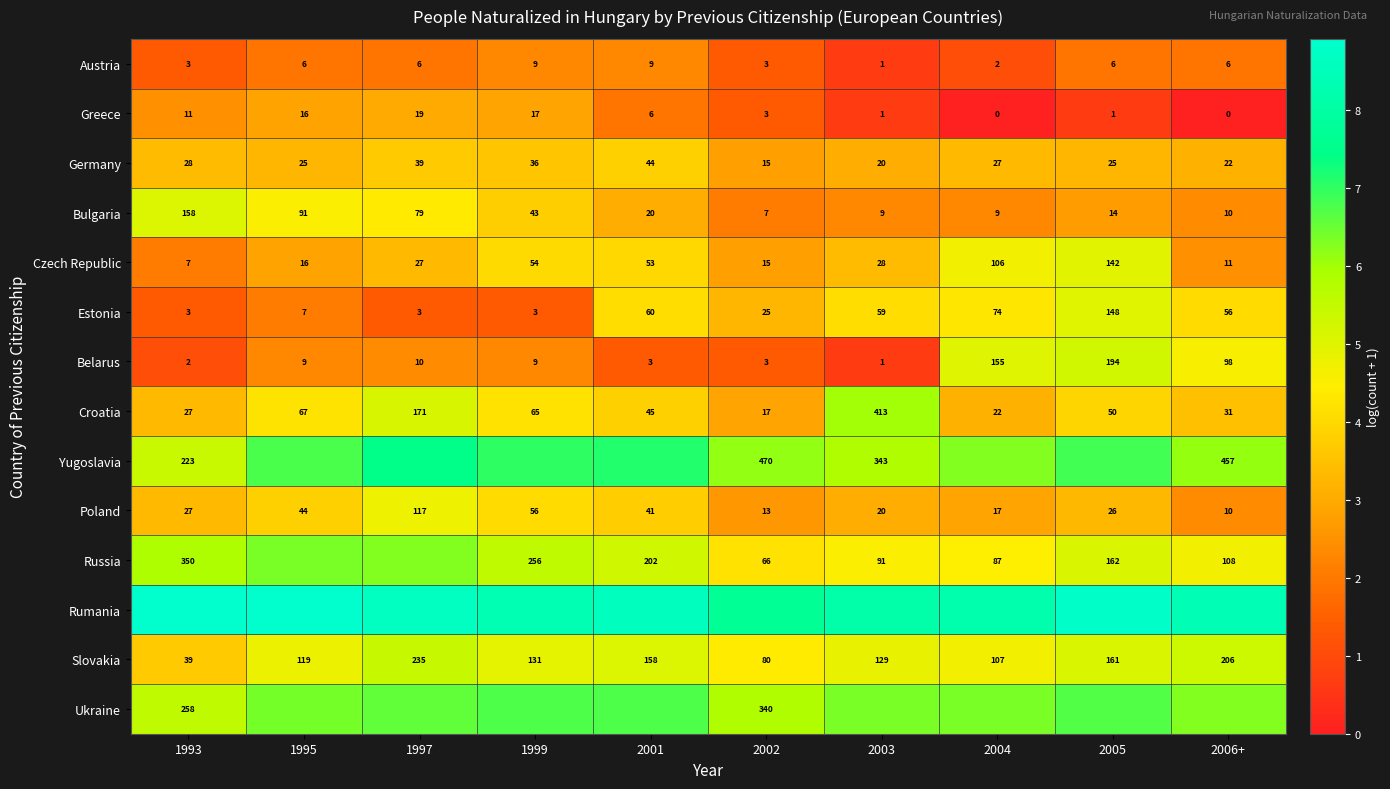

Is the value of Poland at 2003 greater than the value of Belarus at 1995?

Yes